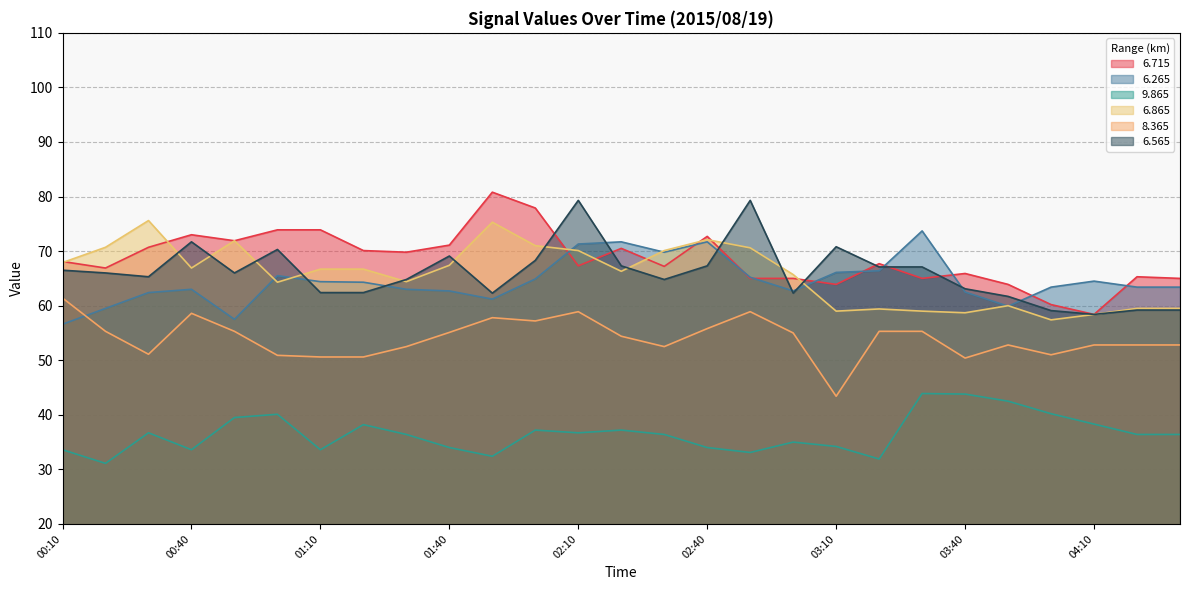

The   6.865 series shows 123.4 at 02:30. True or false?

False